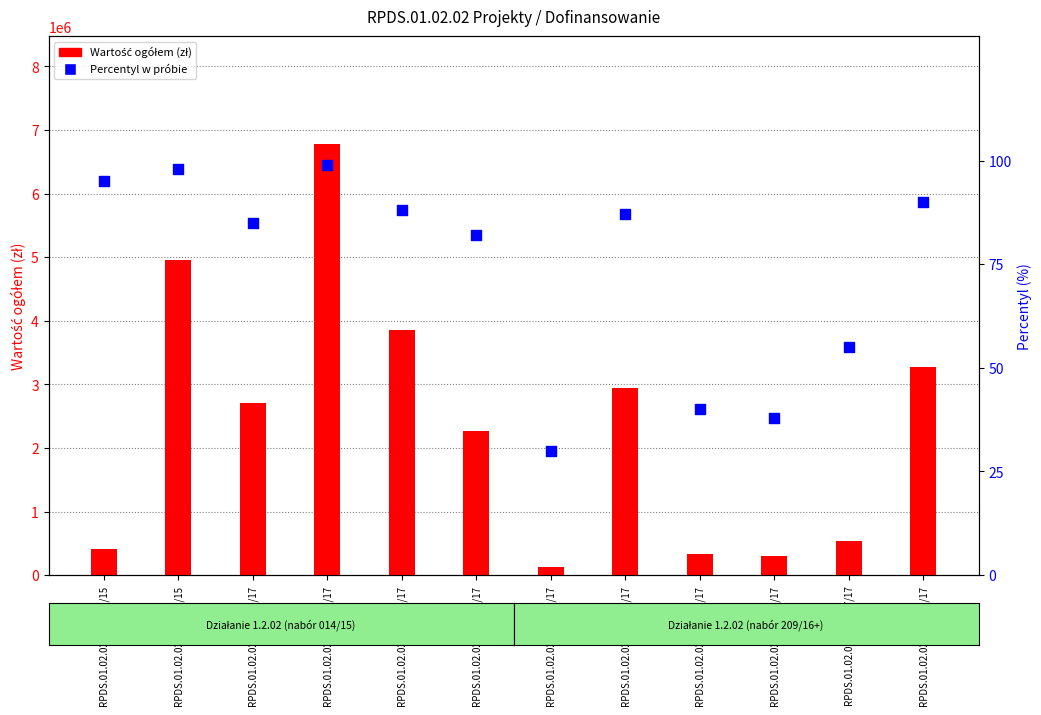

Is the value of Wartość ogółem (zł) at RPDS.01.02.02-02-0001/17 greater than the value of Percentyl w próbie at RPDS.01.02.02-02-0031/17?

Yes